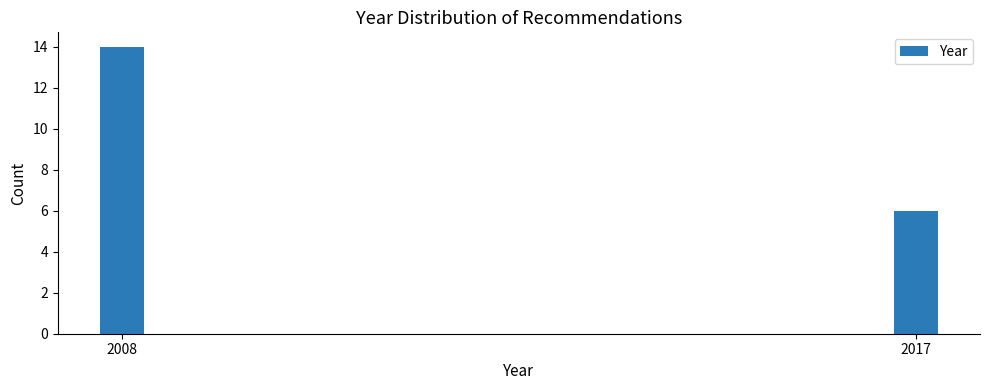

Reading left to right, transcribe all the data shown in this chart.

2008=14	2017=6